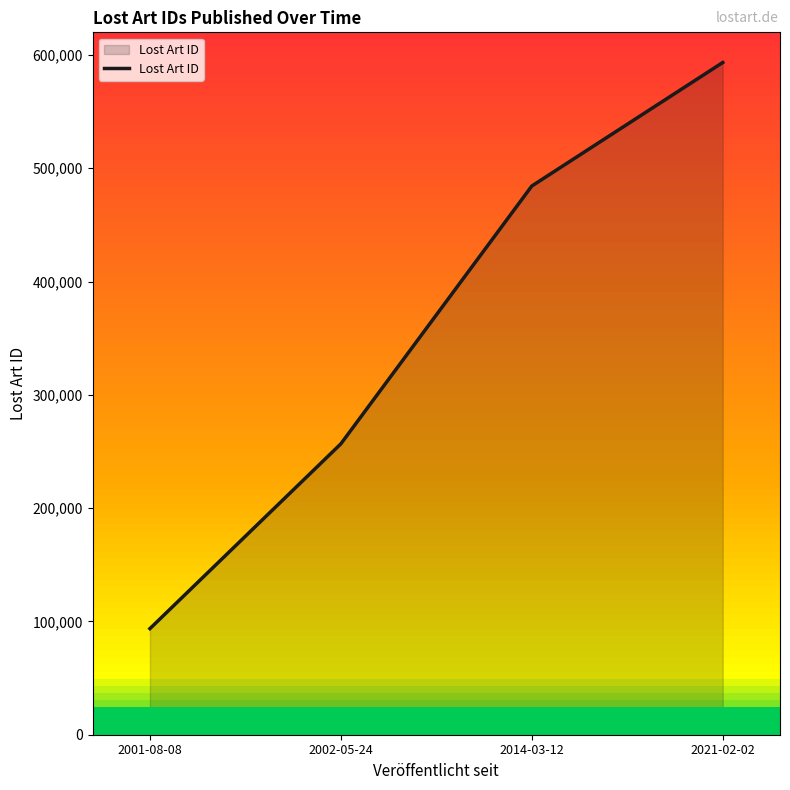

The chart shows a value of 403061 at 2021-02-02. True or false?

False